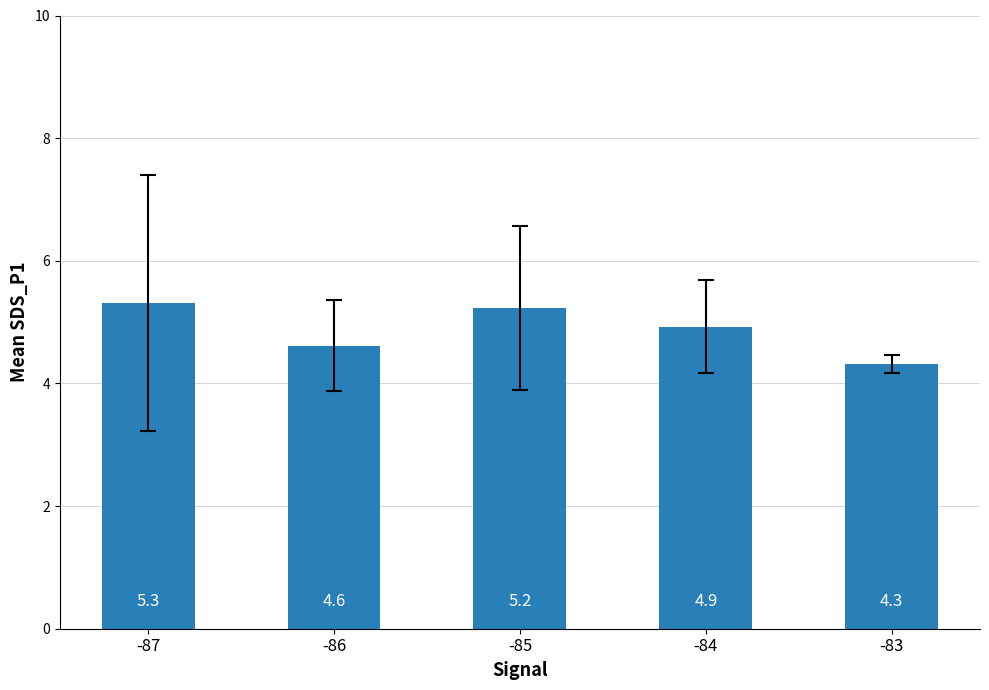

What is the minimum value shown in the chart?

4.3